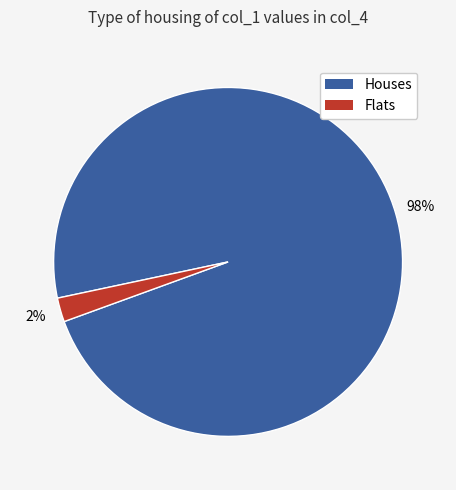

Does any single category account for the majority?

Yes